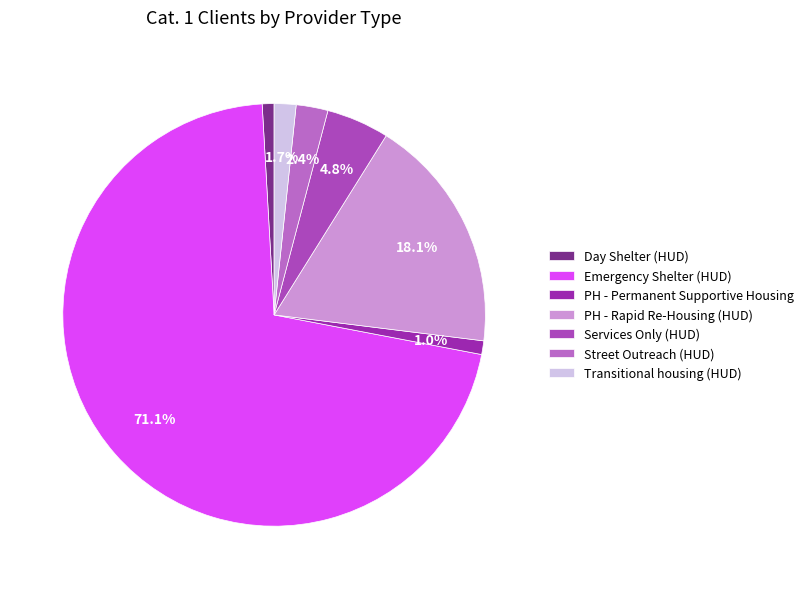

What percentage is the PH - Permanent Supportive Housing slice, to the nearest percent?

1%